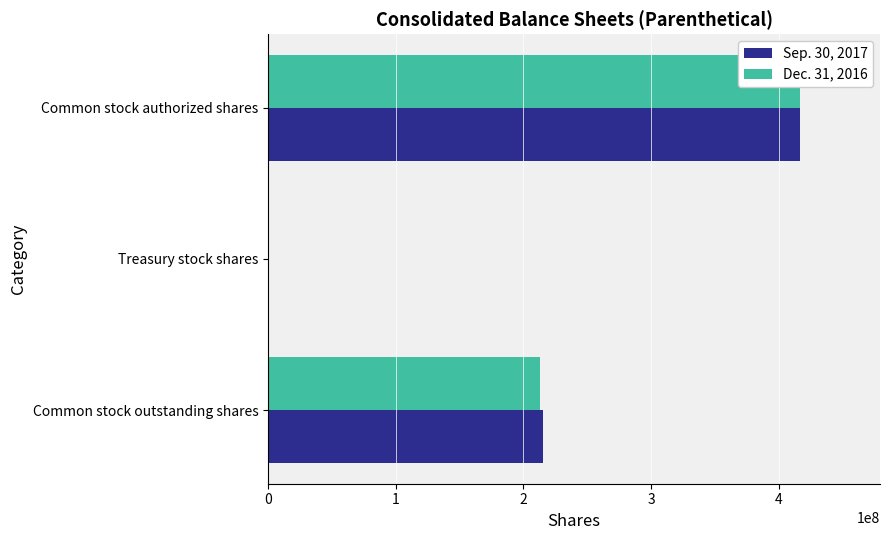

What is the total value across all series at Common stock outstanding shares?

427576447